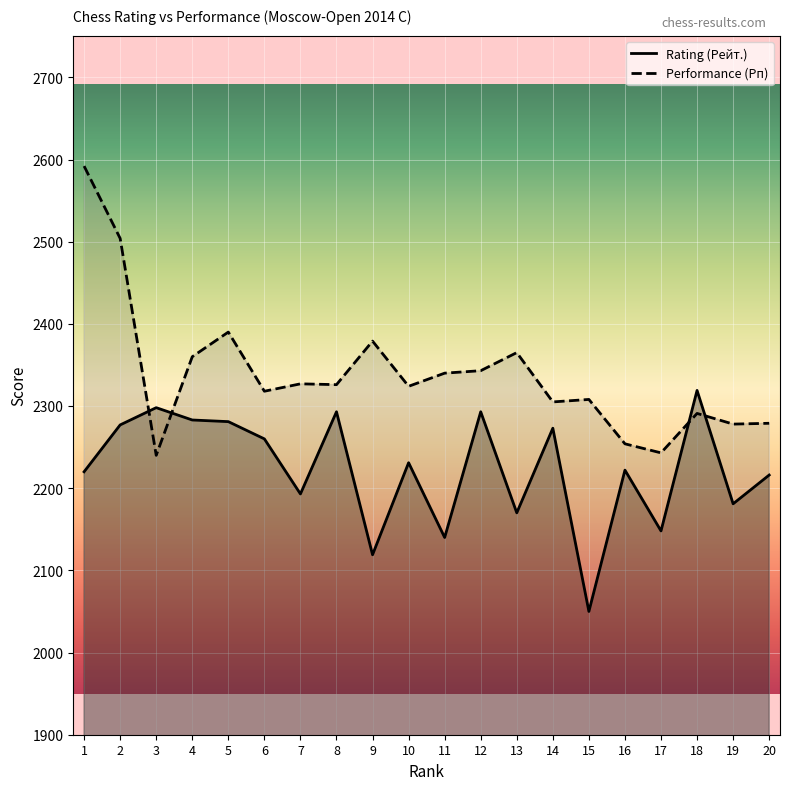

Between 3 and 17, which is larger?

3